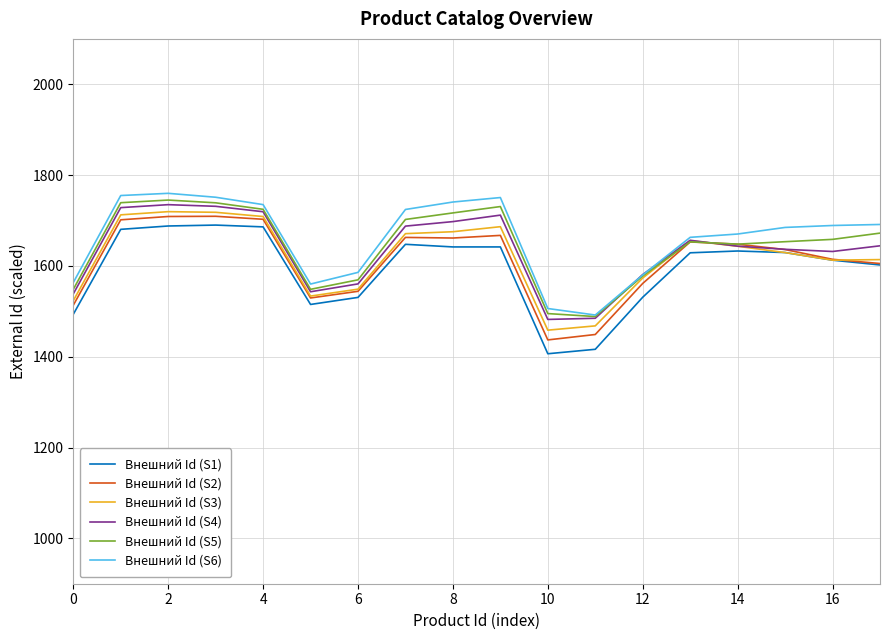

What is the minimum value for Внешний Id (S4)?

1482.1